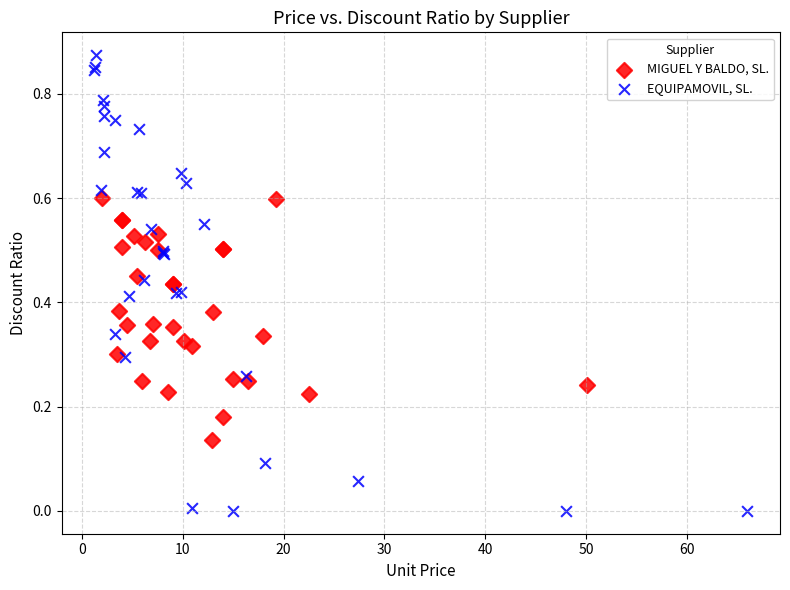

Which series contains the highest Y value?

EQUIPAMOVIL, SL.